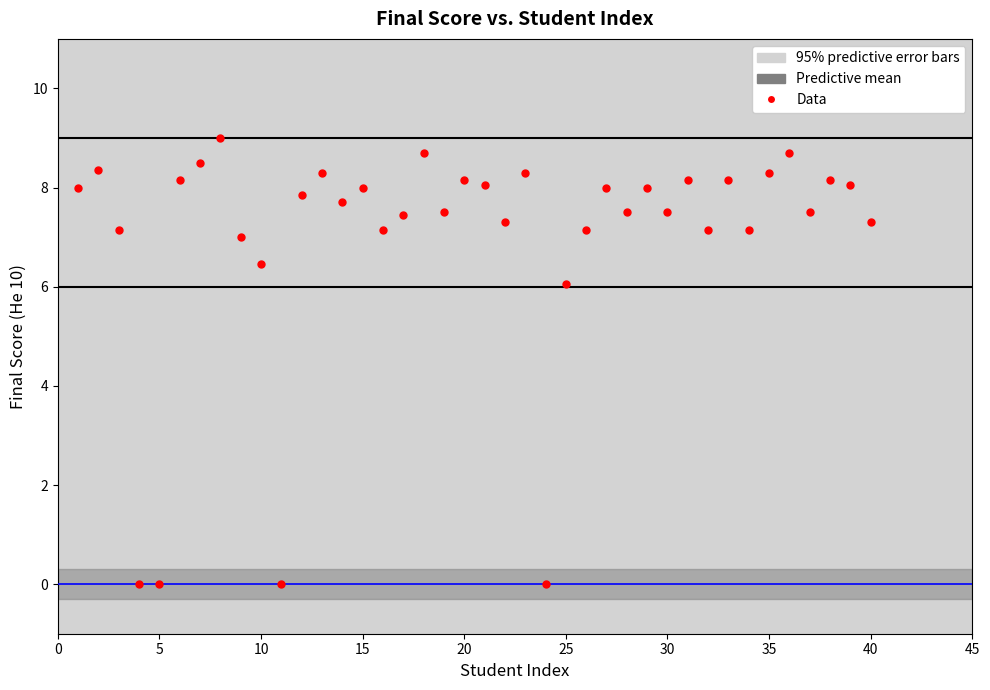

What is the range of X values (max minus min)?

39.0